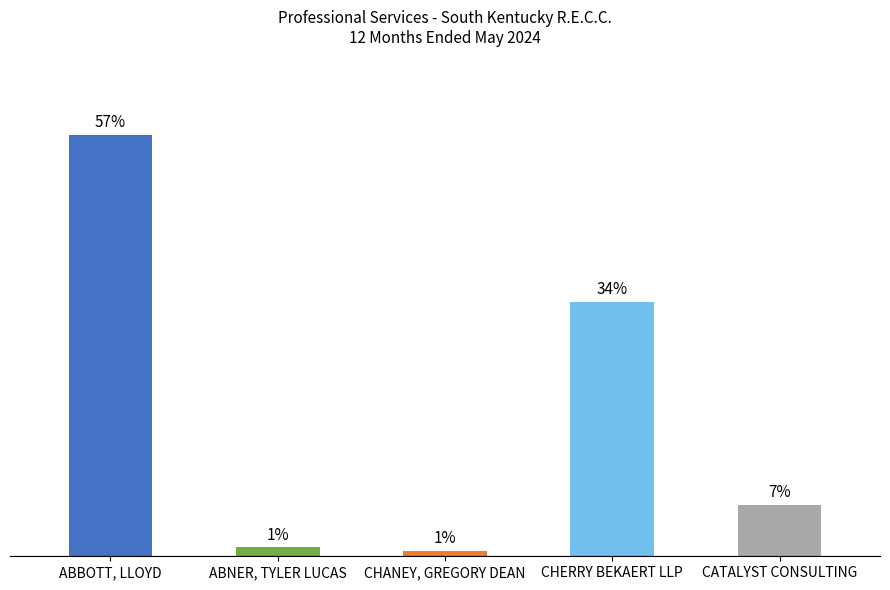

What is the difference between the maximum and minimum values?

19603.2